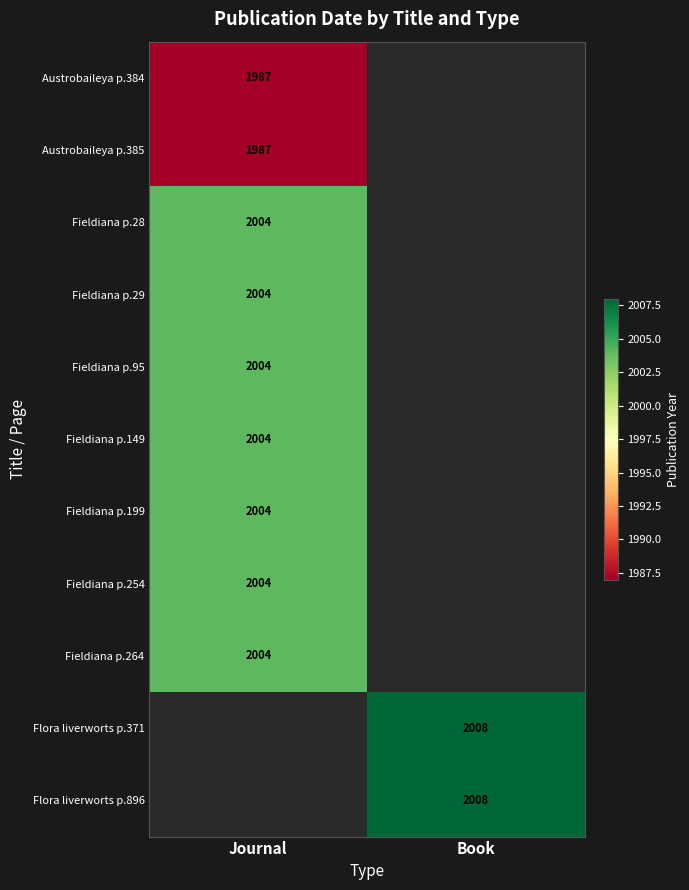

The value of Fieldiana p.29 at Journal is 2004. True or false?

True